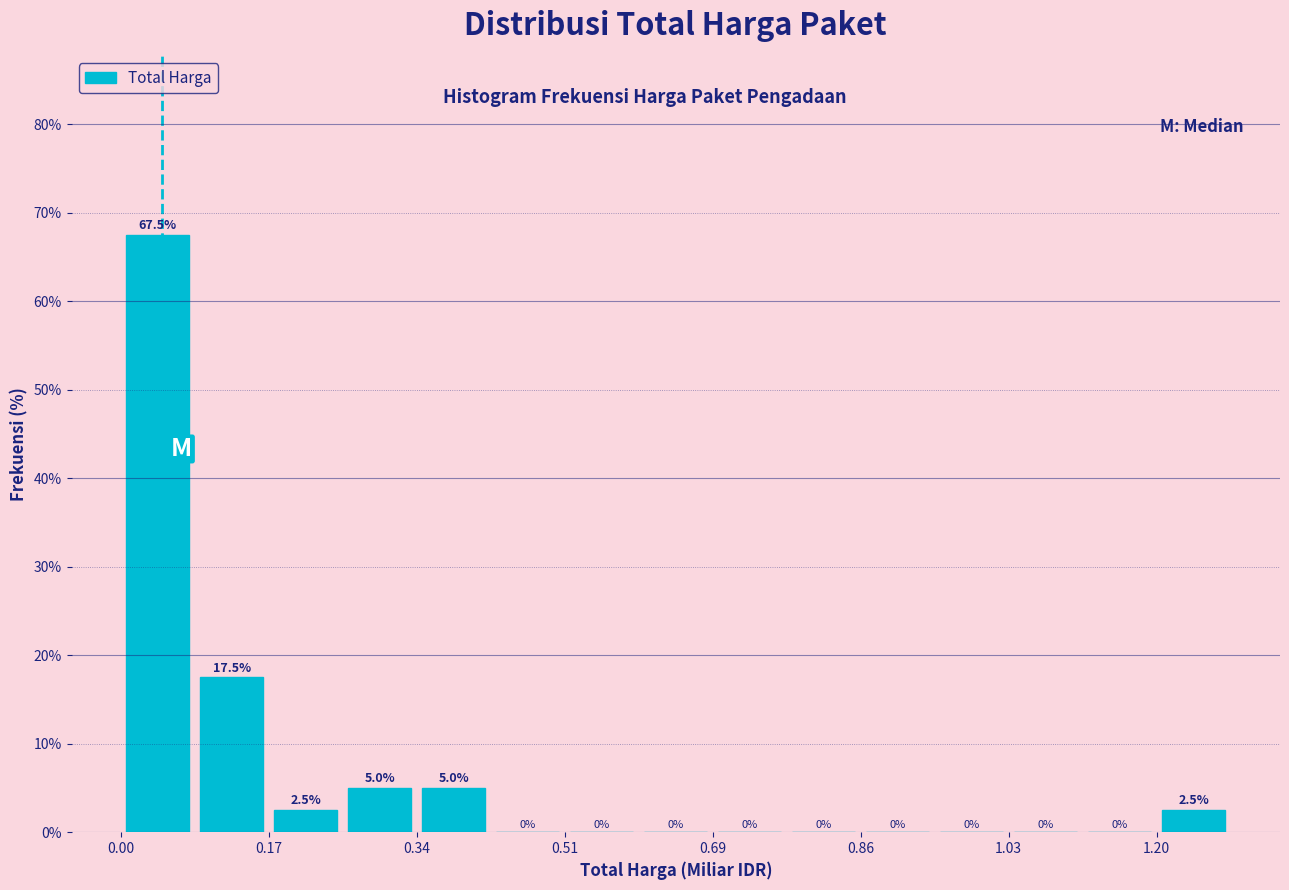

Reading left to right, list every bar in this chart as the range it spans on the x-axis followed by its height. The bar edges are not printed on the chart, so give them approximately, as read against the axis.

0.00 to 0.08: 67.5
0.08 to 0.18: 17.5
0.18 to 0.26: 2.5
0.26 to 0.34: 5.0
0.34 to 0.42: 5.0
0.42 to 0.52: 0.0
0.52 to 0.60: 0.0
0.60 to 0.68: 0.0
0.68 to 0.78: 0.0
0.78 to 0.86: 0.0
0.86 to 0.94: 0.0
0.94 to 1.02: 0.0
1.02 to 1.12: 0.0
1.12 to 1.20: 0.0
1.20 to 1.28: 2.5